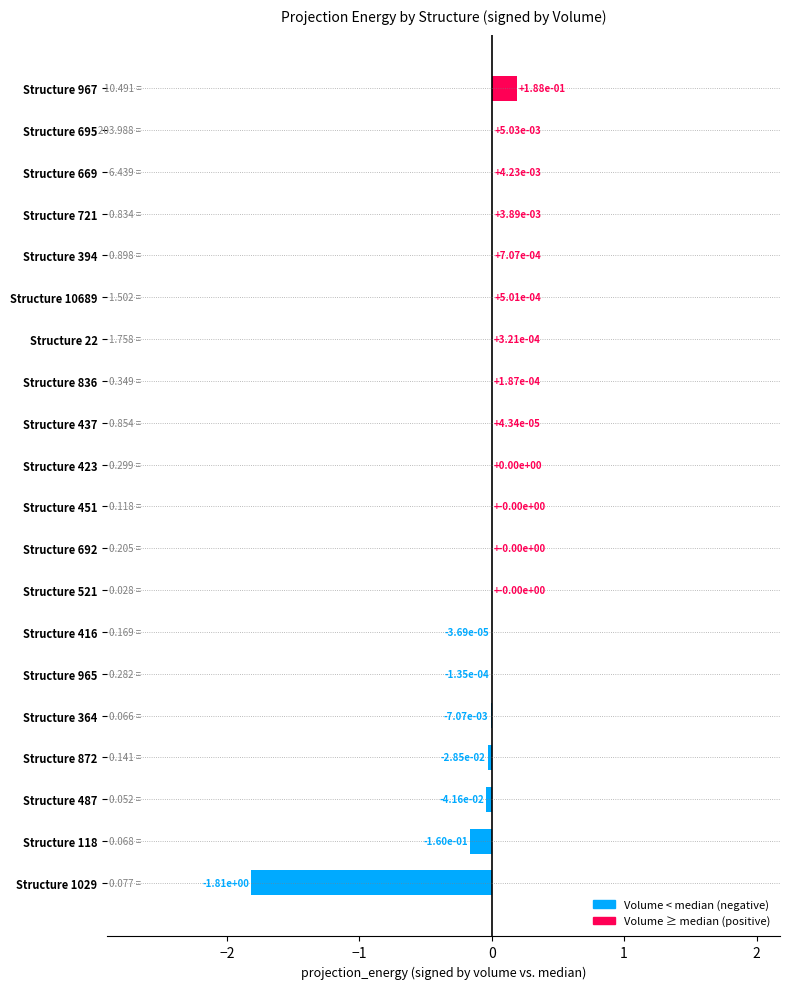

Between Structure 423 and Structure 1029, which is larger?

Structure 423